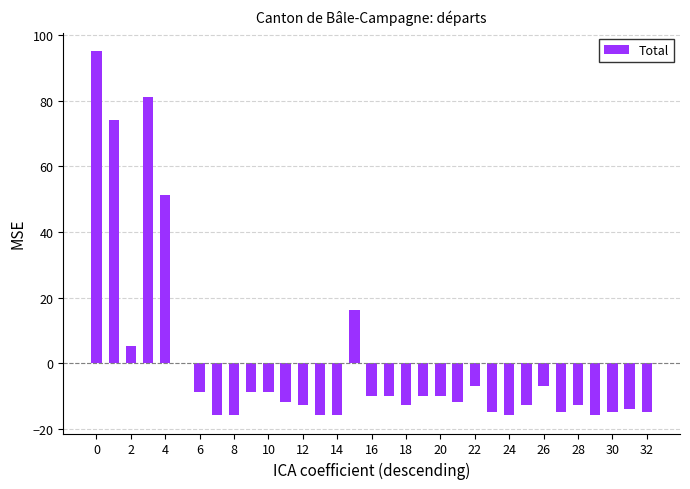

Reading left to right, what are all the values shown in this chart?

95.2	74.2	5.2	81.2	51.2	0.2	-8.8	-15.8	-15.8	-8.8	-8.8	-11.8	-12.8	-15.8	-15.8	16.2	-9.8	-9.8	-12.8	-9.8	-9.8	-11.8	-6.8	-14.8	-15.8	-12.8	-6.8	-14.8	-12.8	-15.8	-14.8	-13.8	-14.8